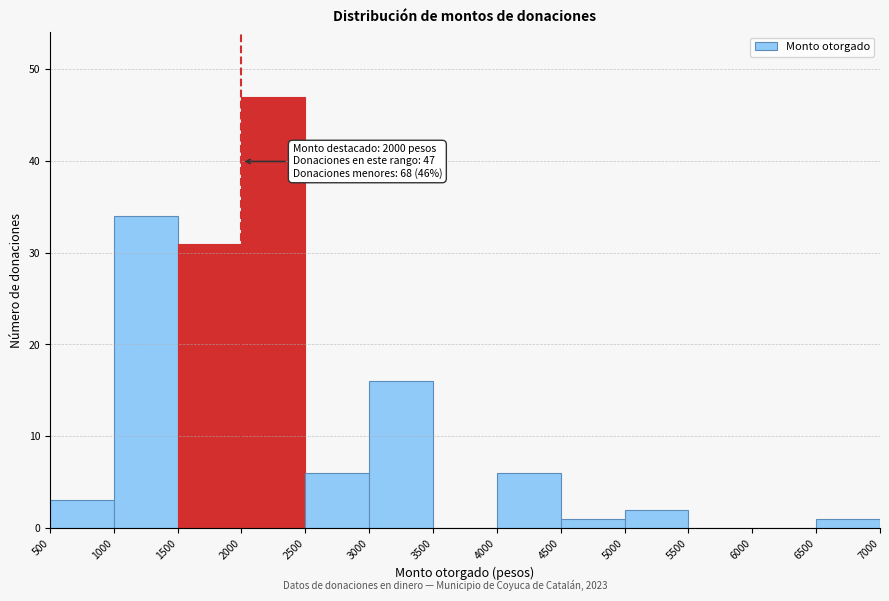

Which range on the x-axis has the tallest bar?

2000 to 2500